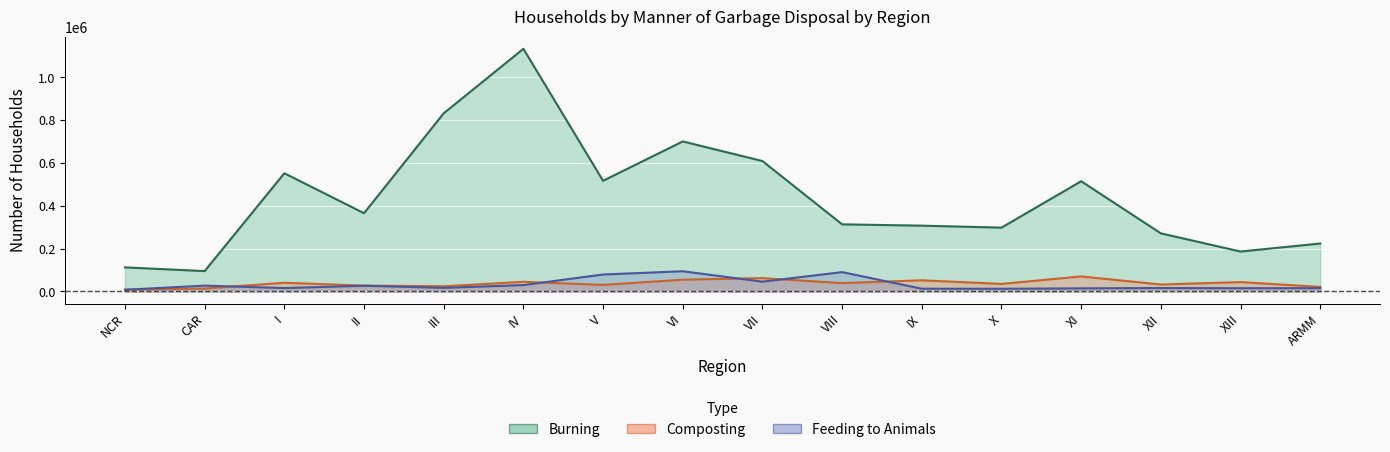

Rank the categories by Feeding to Animals value from lowest to highest.

NCR, X, IX, XI, XIII, ARMM, I, XII, III, II, CAR, IV, VII, V, VIII, VI